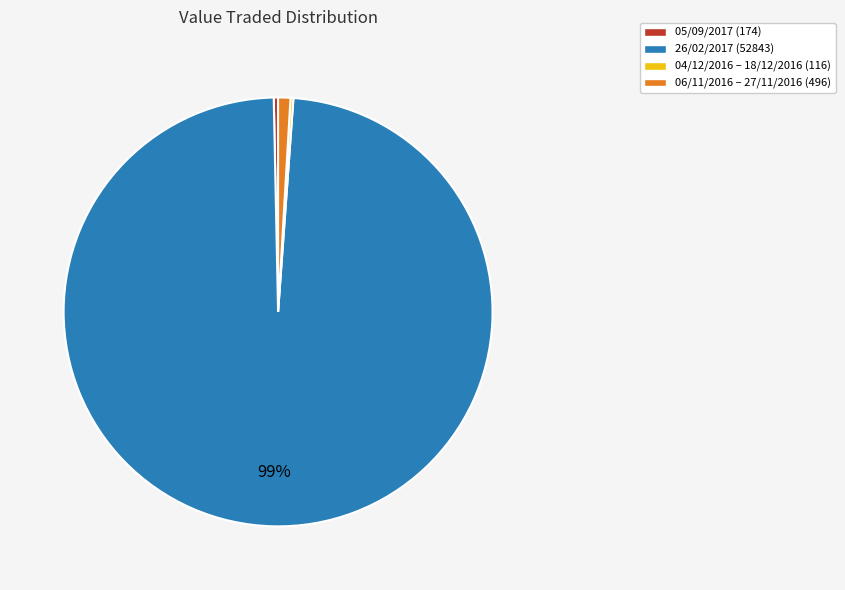

Is there a majority slice in this chart?

Yes